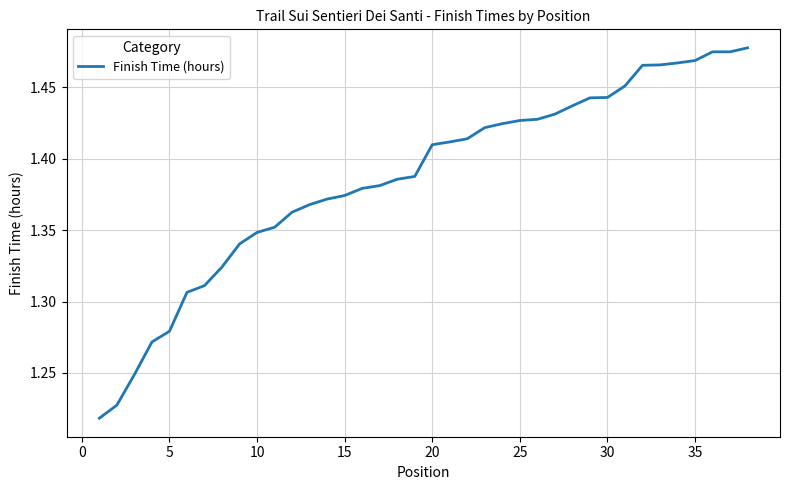

What is the difference between the maximum and minimum values?

0.3